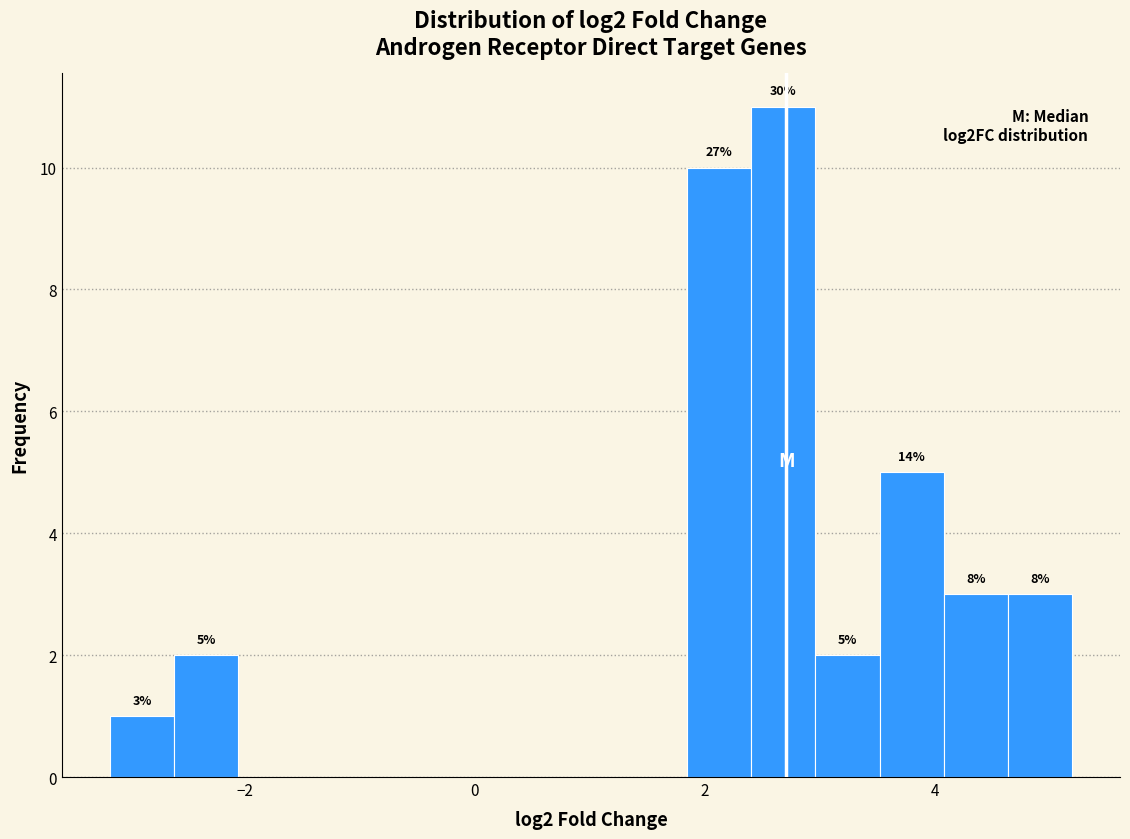

Read against the x-axis, roughly where is the centre of the tallest bar?

2.6